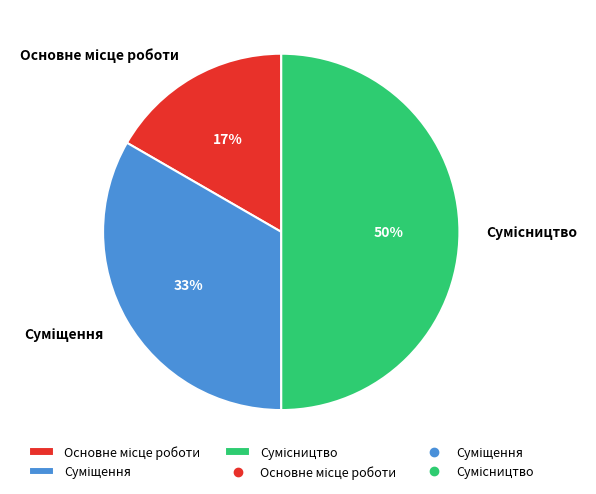

How many segments does this pie chart have?

3